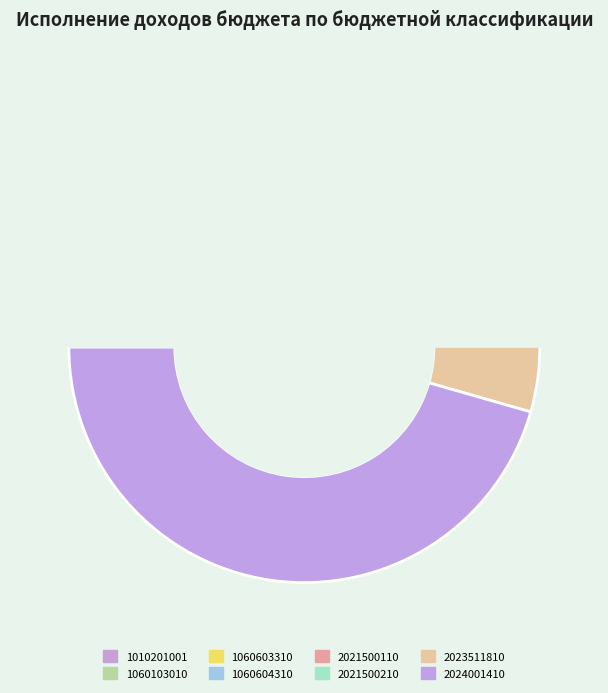

The 2021500210 slice represents 24% of the pie. True or false?

False